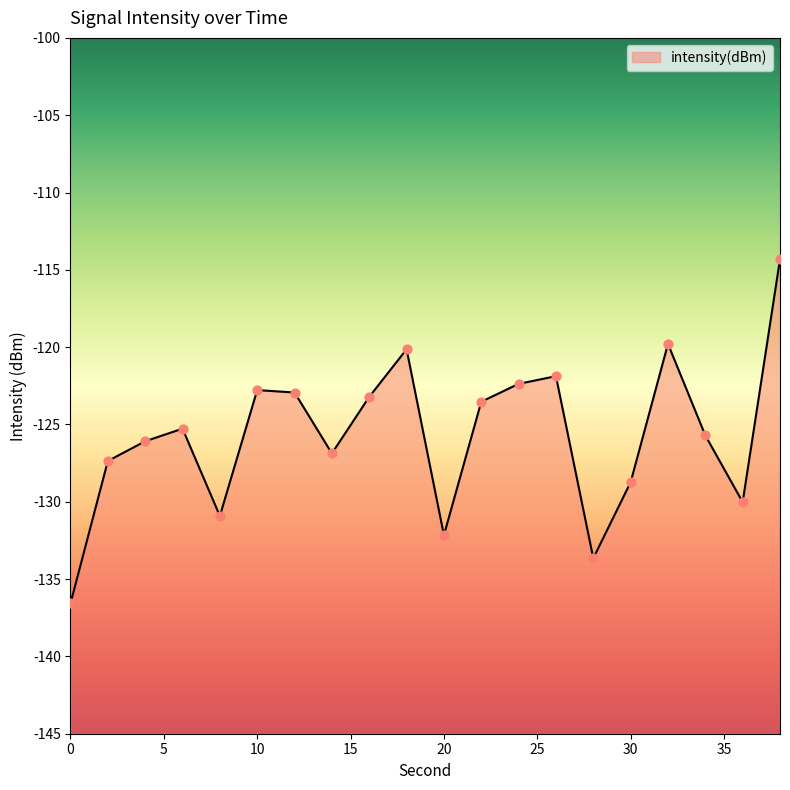

Which has a higher value, 38 or 12?

38